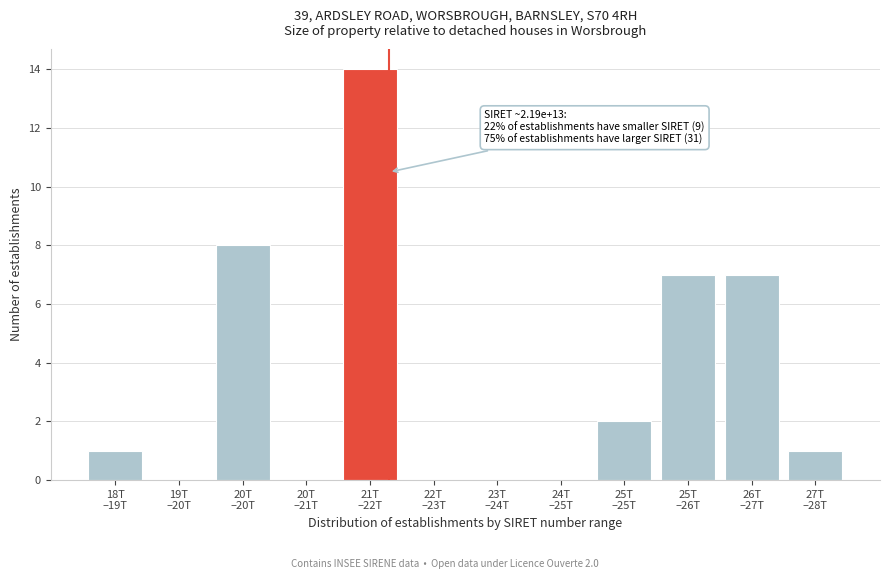

What is the sum of all values?

40